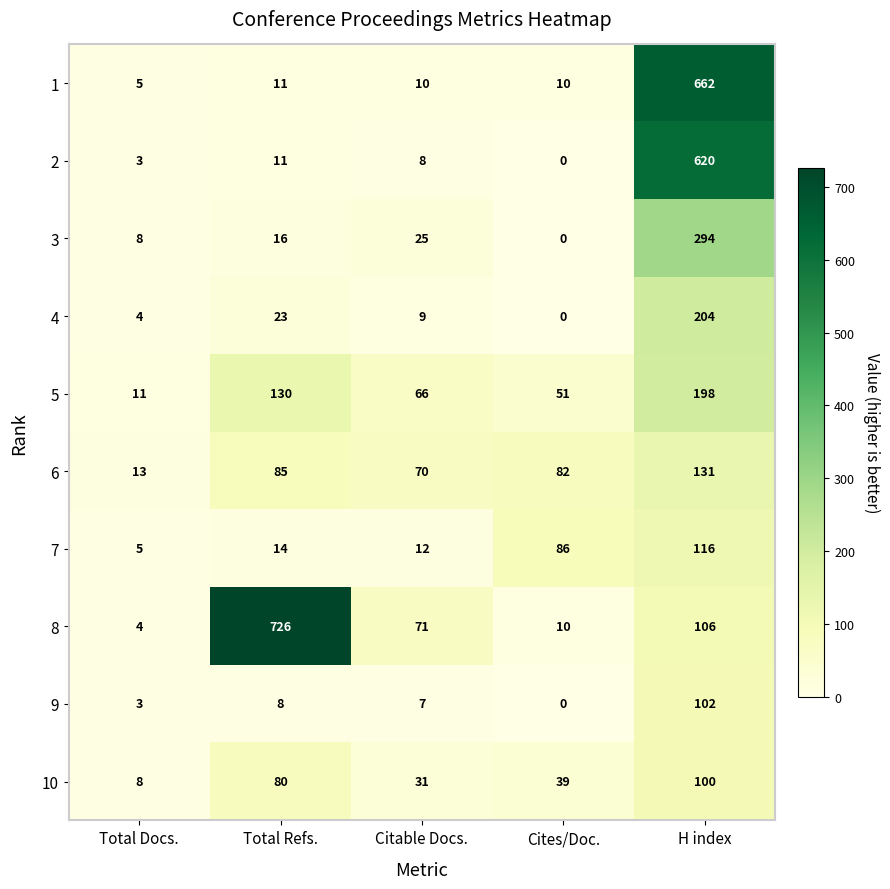

Rank the series at H index from lowest to highest value.

10, 9, 8, 7, 6, 5, 4, 3, 2, 1